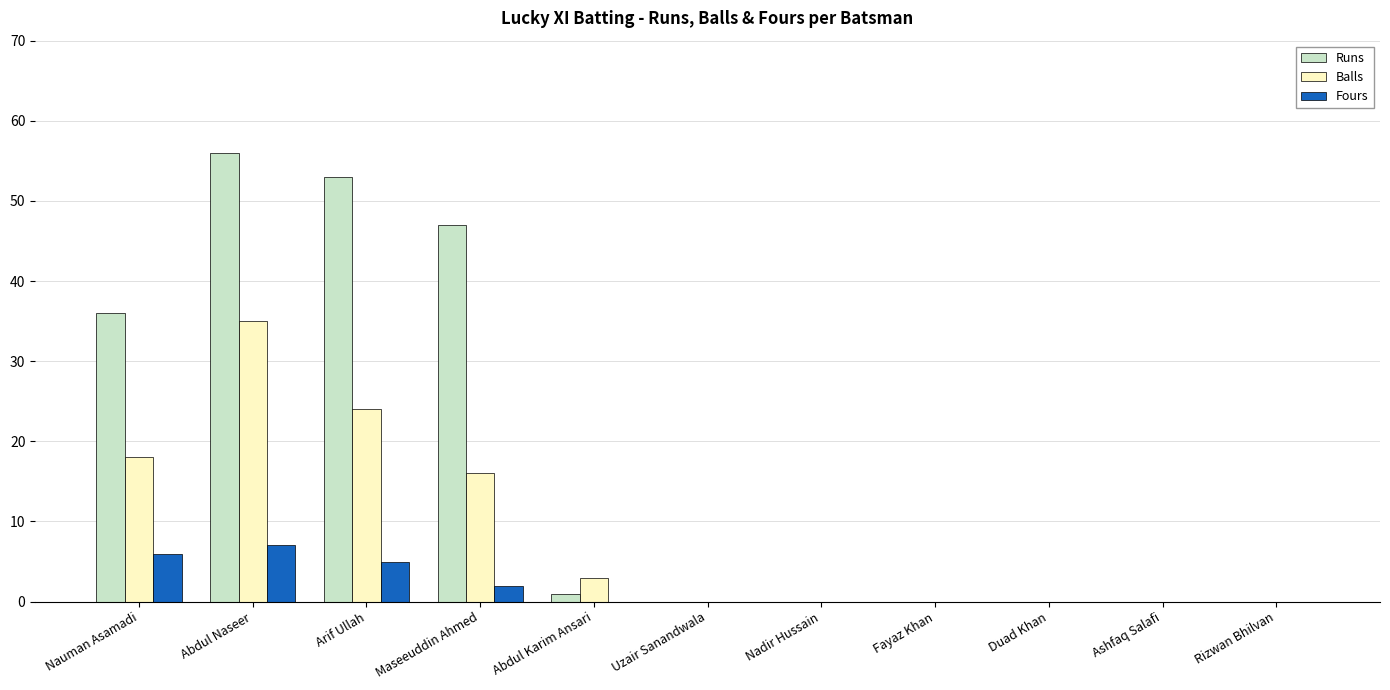

How many series are shown in this chart?

3